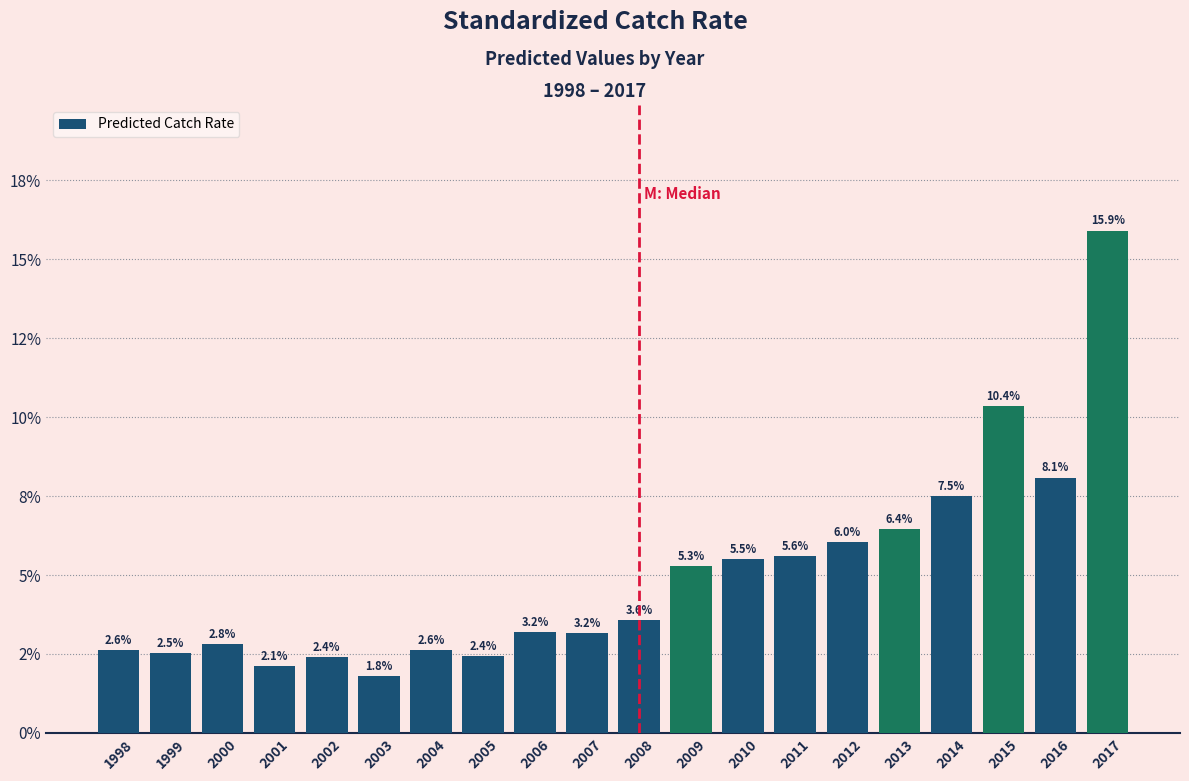

Does the chart contain any negative values?

No